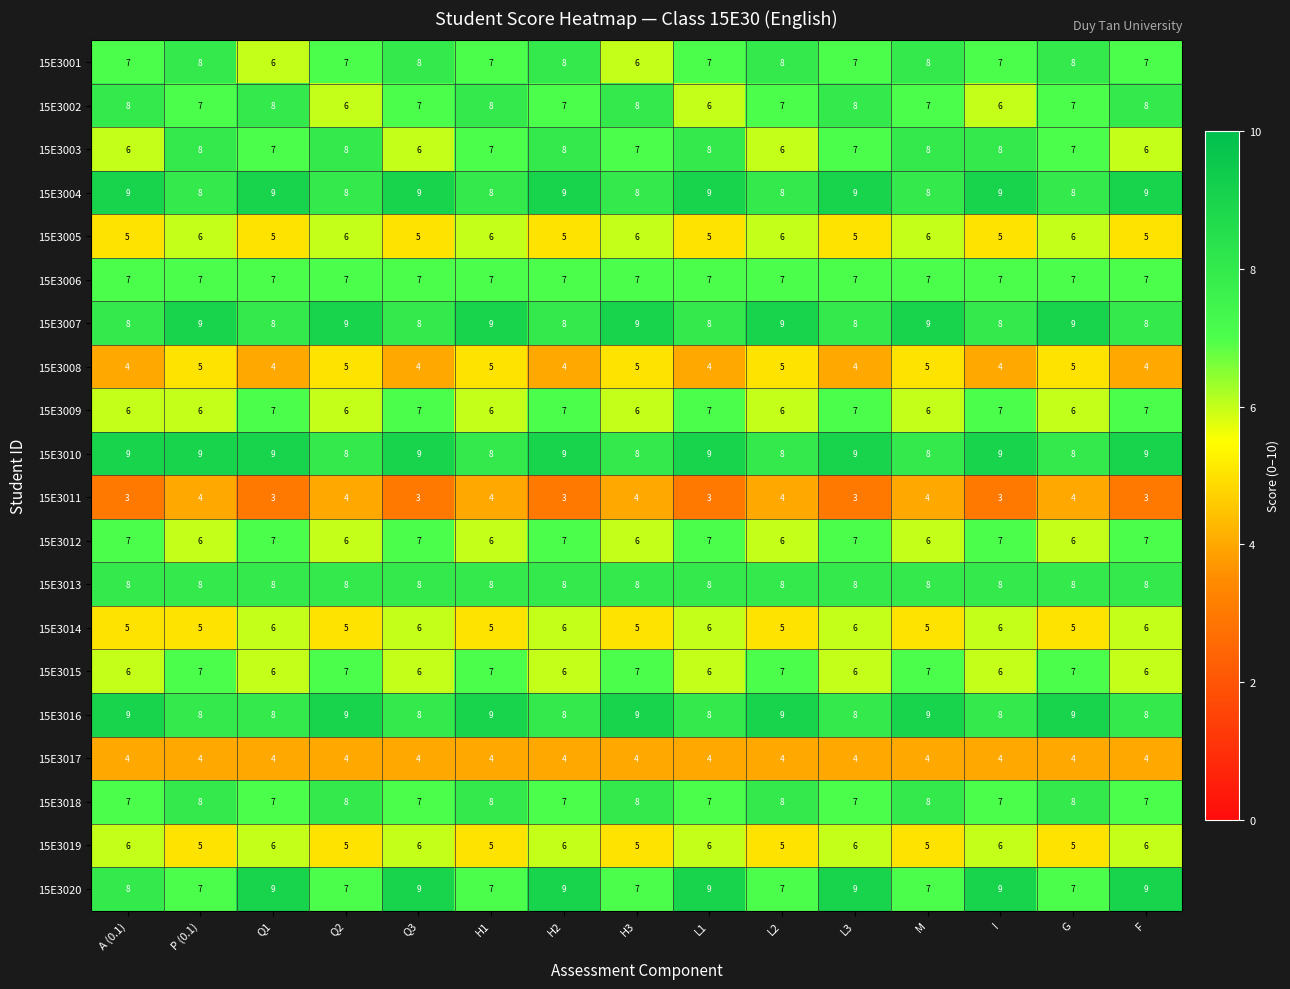

What is the total value across all series at L3?

135